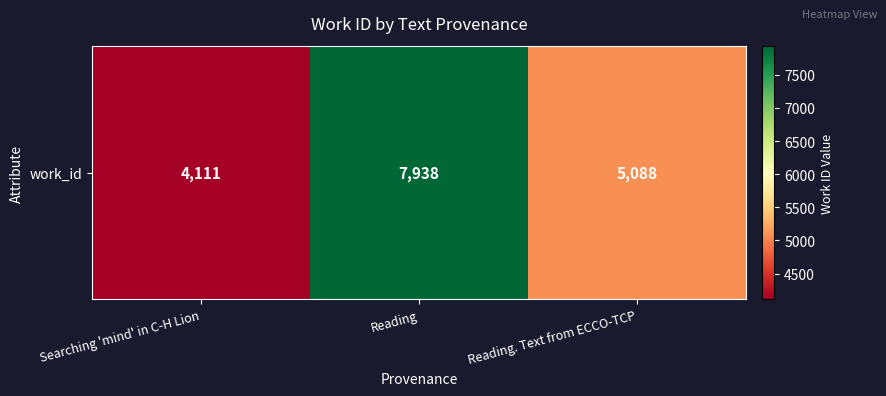

Between Reading. Text from ECCO-TCP and Searching 'mind' in C-H Lion, which is larger?

Reading. Text from ECCO-TCP